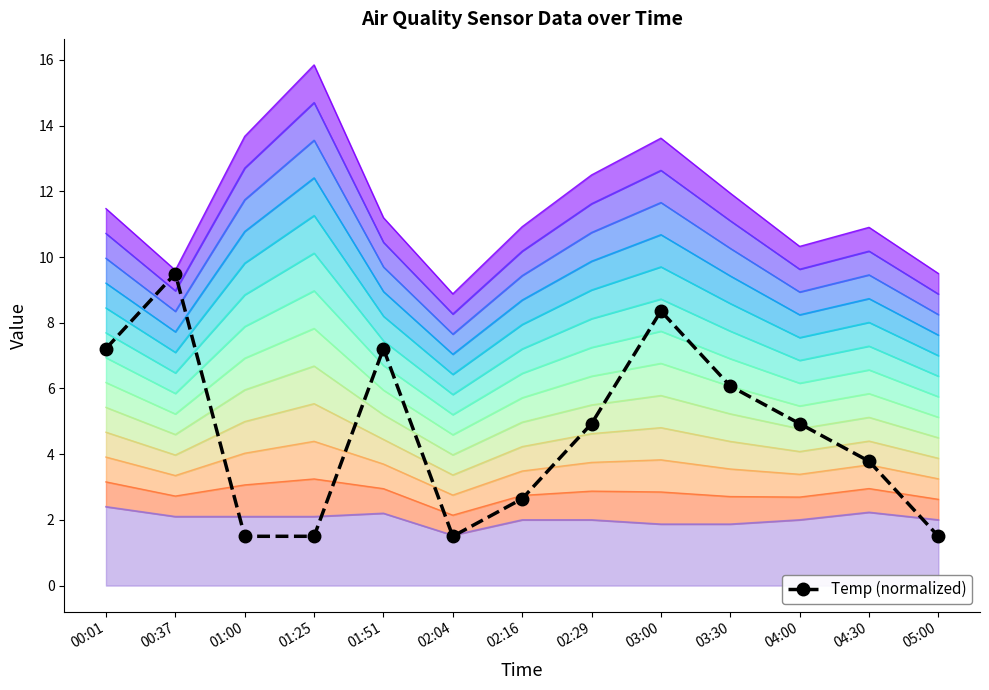

How many points are lower than both their immediate neighbors (excluding endpoints)?

1